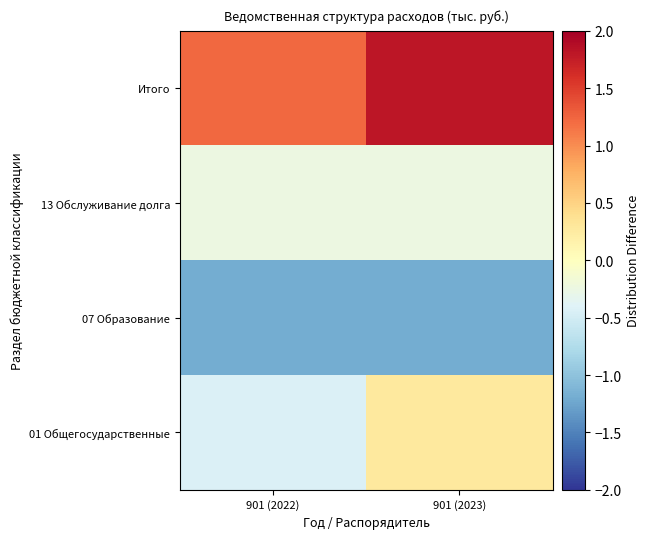

Rank the series at 901 (2022) from highest to lowest value.

Итого, 13 Обслуживание долга, 01 Общегосударственные, 07 Образование